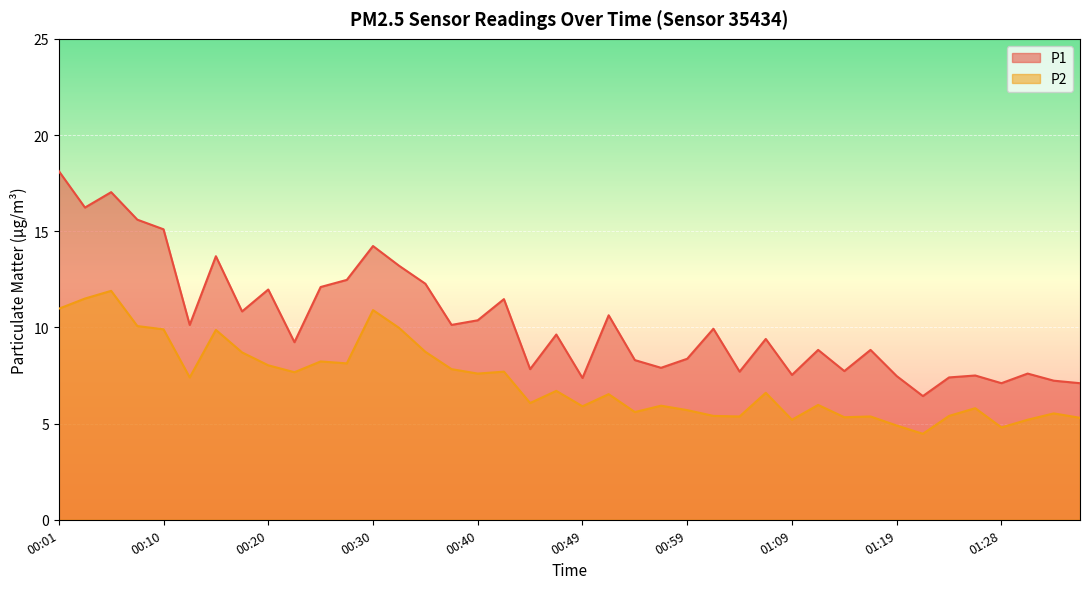

Where is P1 nearest to the value 12?

00:20